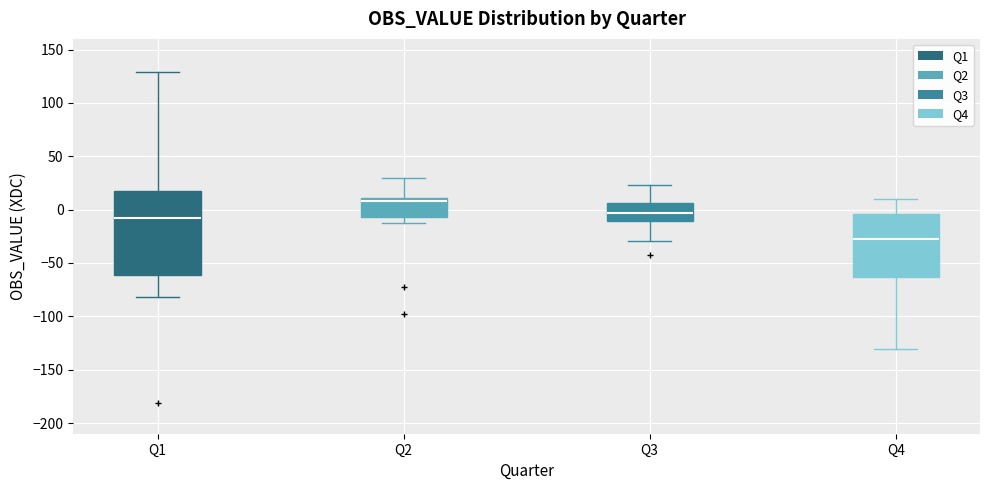

Reading left to right, transcribe this box plot: for each box, give where its median line is, the range the box spans, and where its two whiskers end, as read against the y-axis. The values are not printed on the chart, so give them approximately, as read against the axis.

Q1: median -10, box -60 to 20, whiskers -80 to 130
Q2: median 10 (just below the box's upper edge), box -5 to 10, whiskers -10 to 30
Q3: median -5, box -10 to 5, whiskers -30 to 25
Q4: median -30, box -65 to -5, whiskers -130 to 10